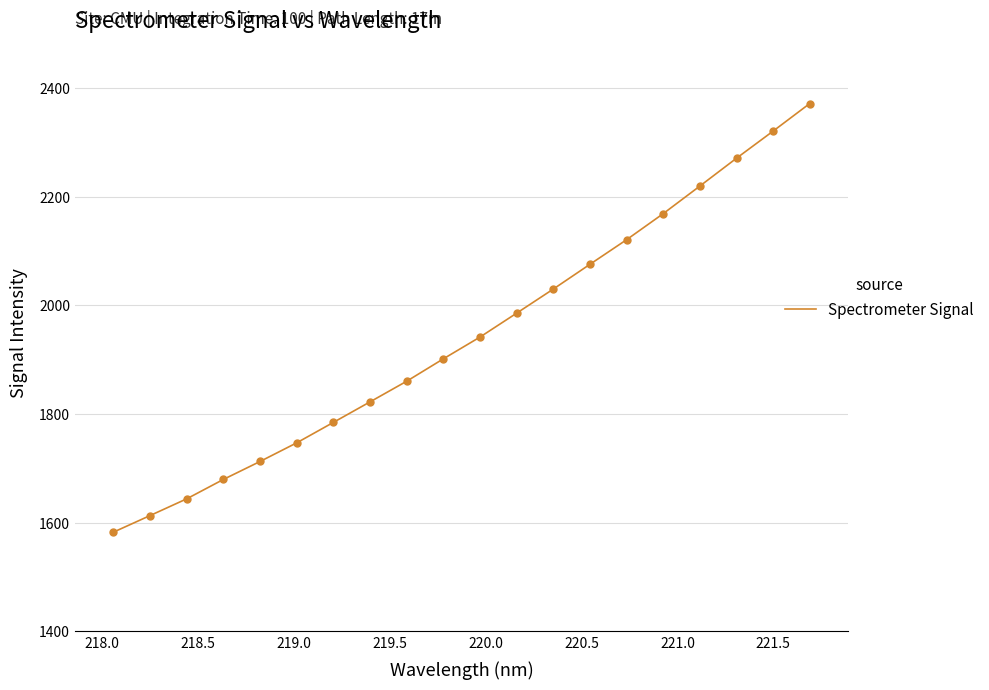

What is the greatest value displayed?

2371.3